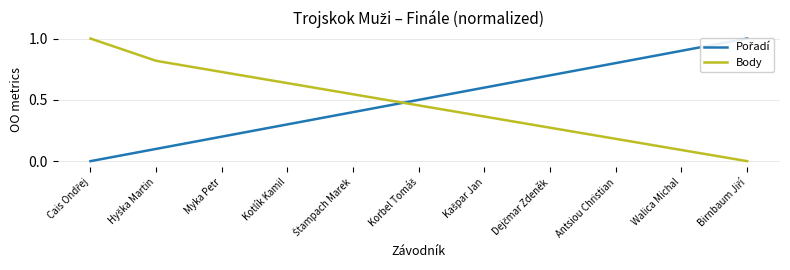

What is the maximum value for Body?

1.0